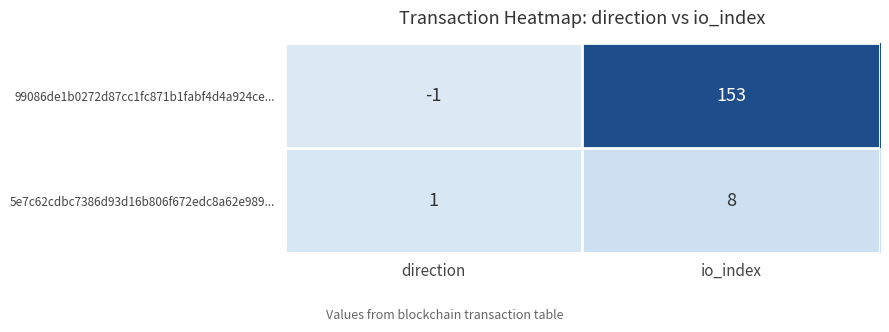

Rank the series by their average value, from highest to lowest.

99086de1b0272d87cc1fc871b1fabf4d4a924ce..., 5e7c62cdbc7386d93d16b806f672edc8a62e989...